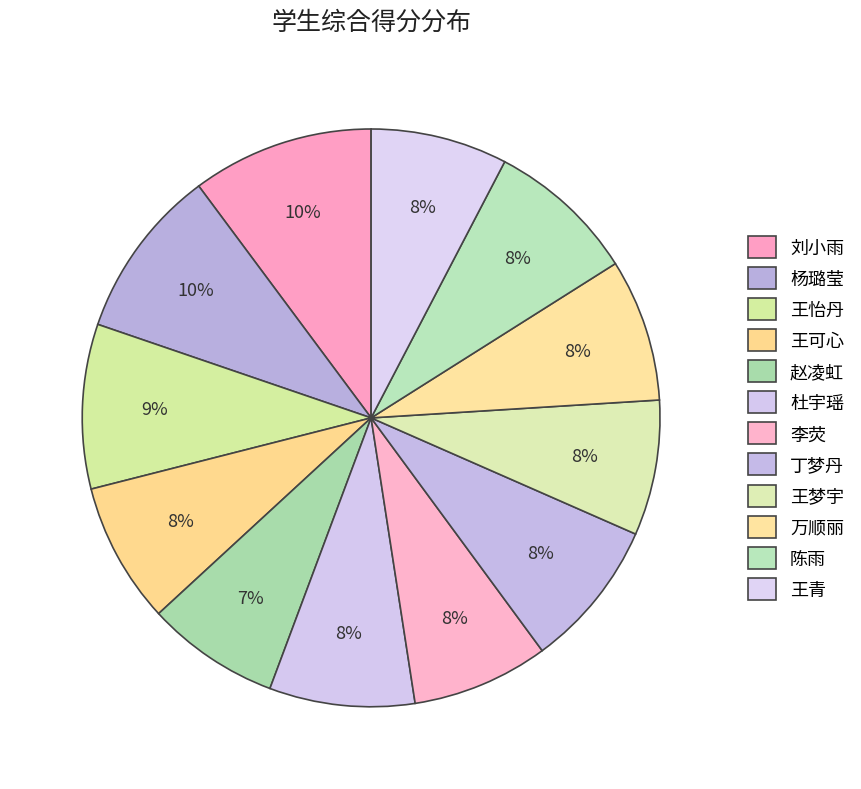

What is the change in value from 王可心 to 丁梦丹?

+3.8